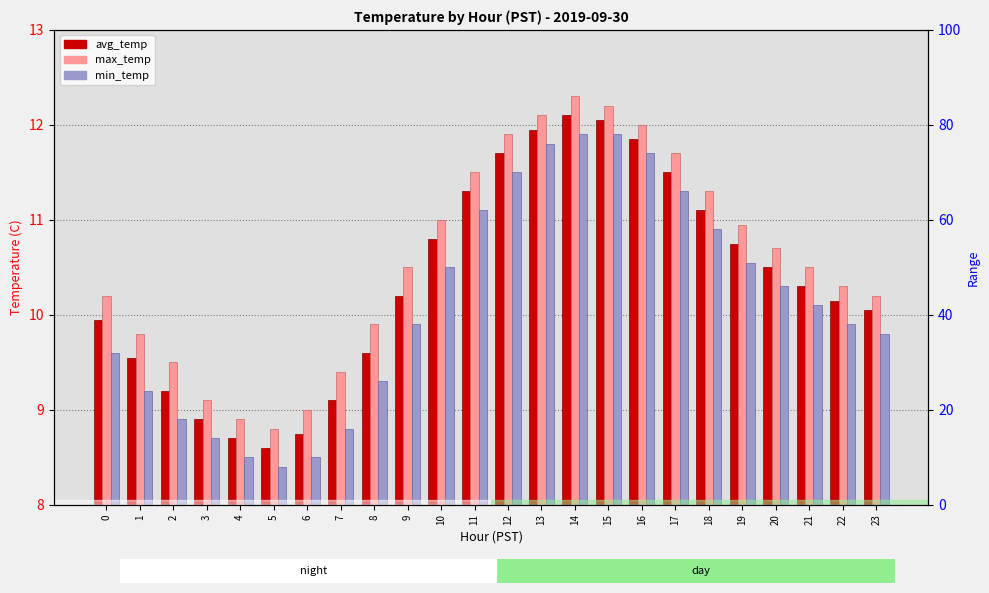

What is the total value across all series at 21?

30.9